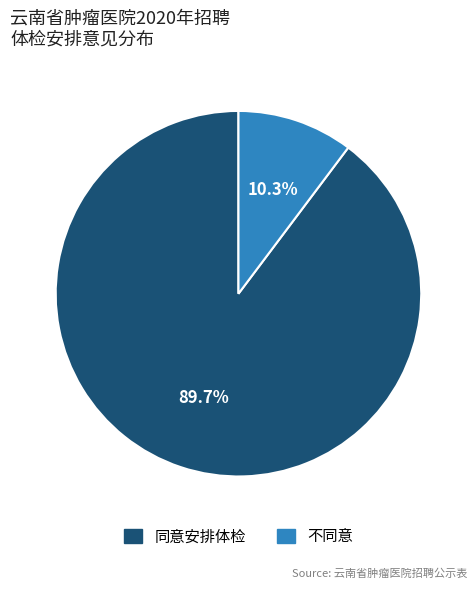

How many segments does this pie chart have?

2